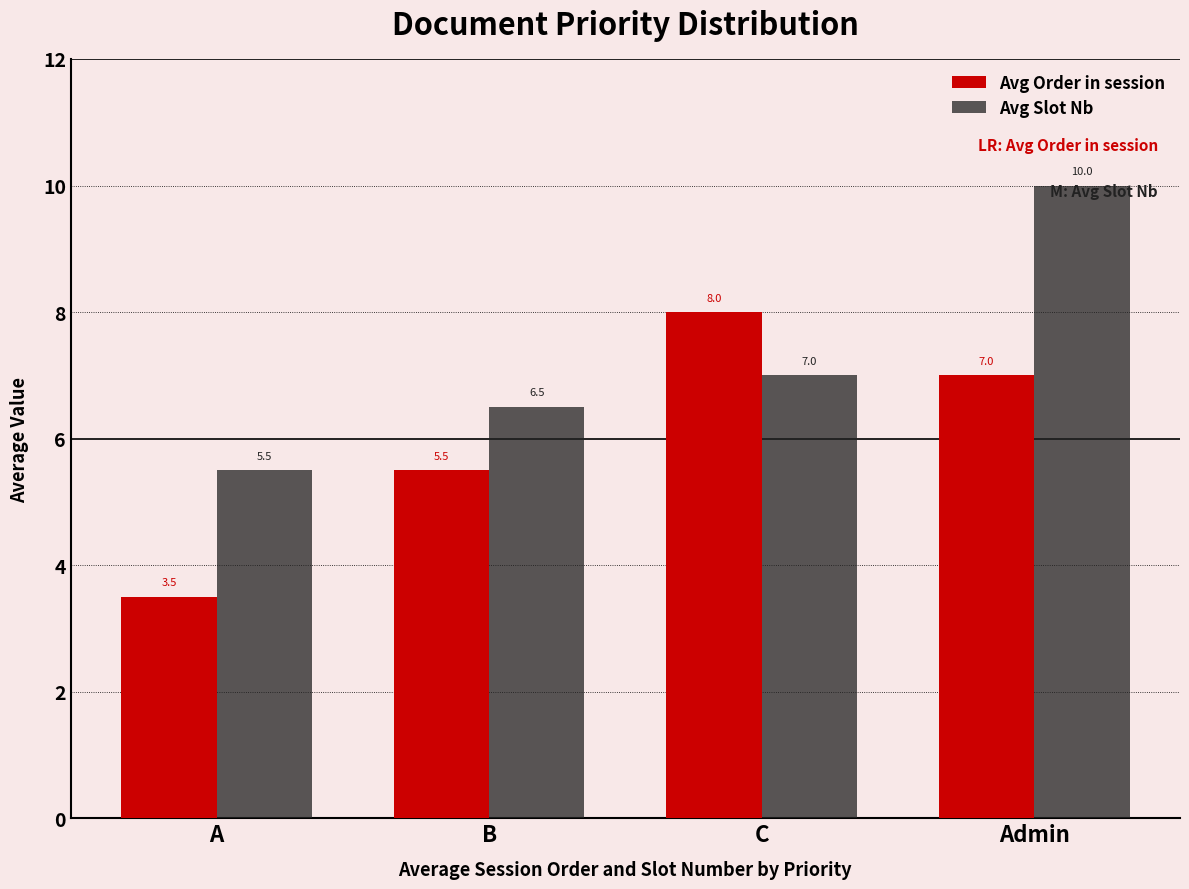

How many bars are there in each group?

2